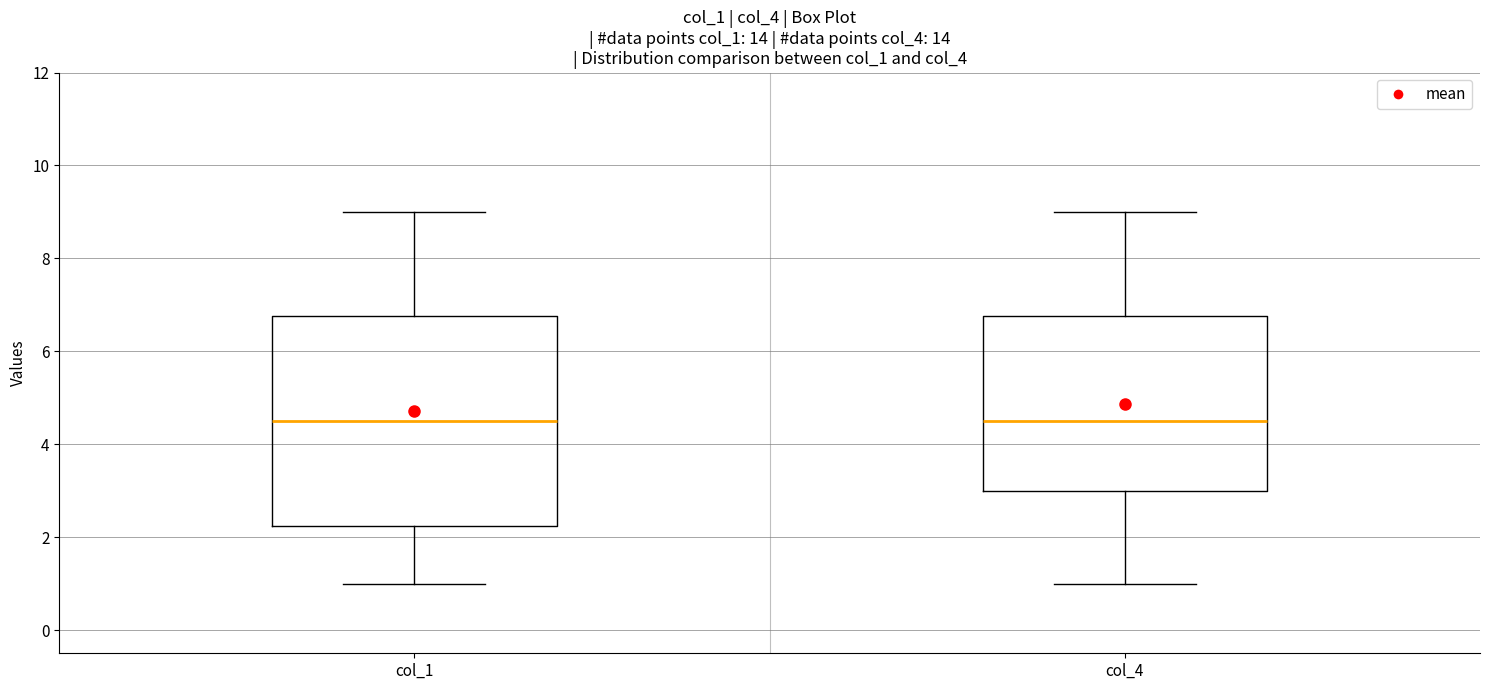

Comparing the boxes themselves (not the whiskers), which one is the tallest?

col_1